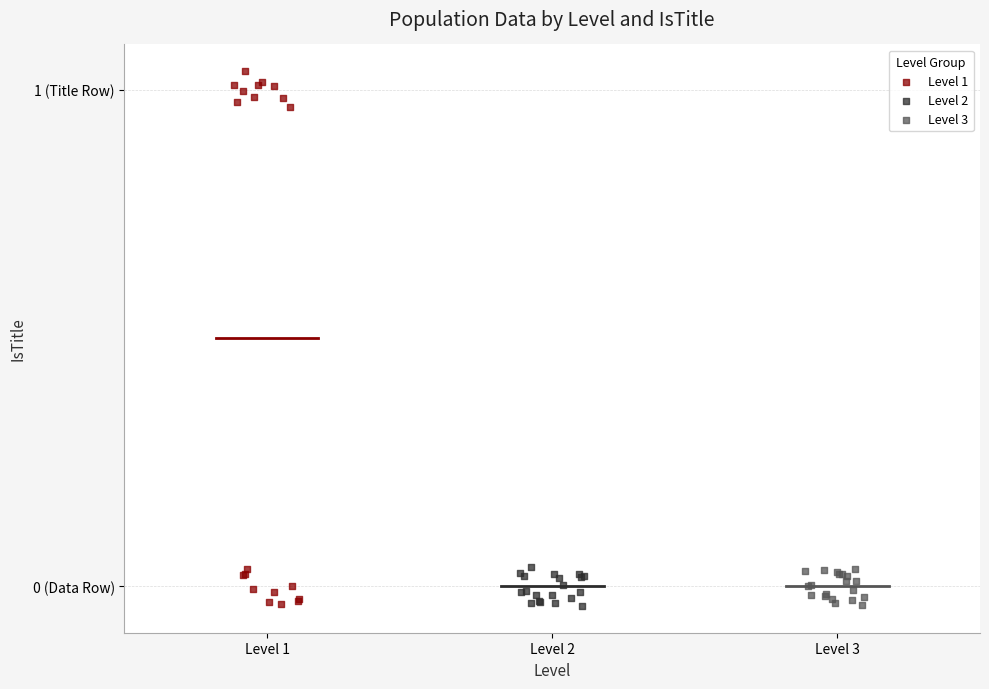

Which series has the widest spread of Y values?

Level 1